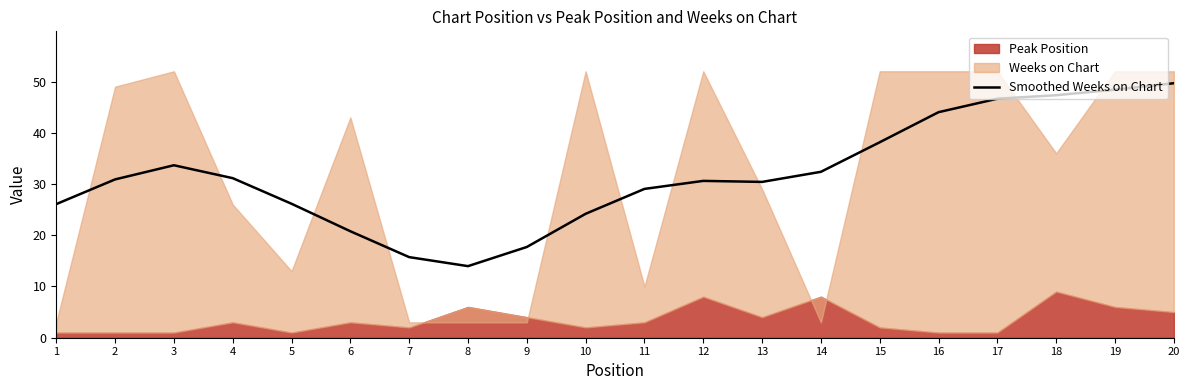

What is the average value?

31.9